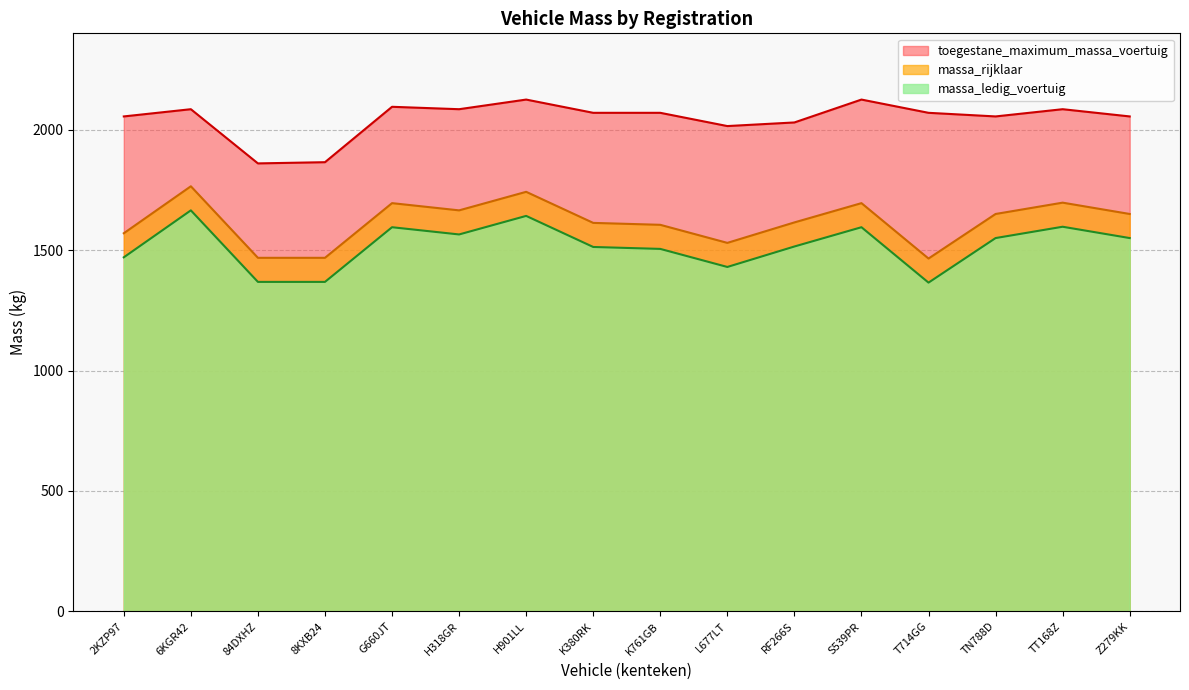

Rank the series at L677LT from lowest to highest value.

massa_ledig_voertuig, massa_rijklaar, toegestane_maximum_massa_voertuig